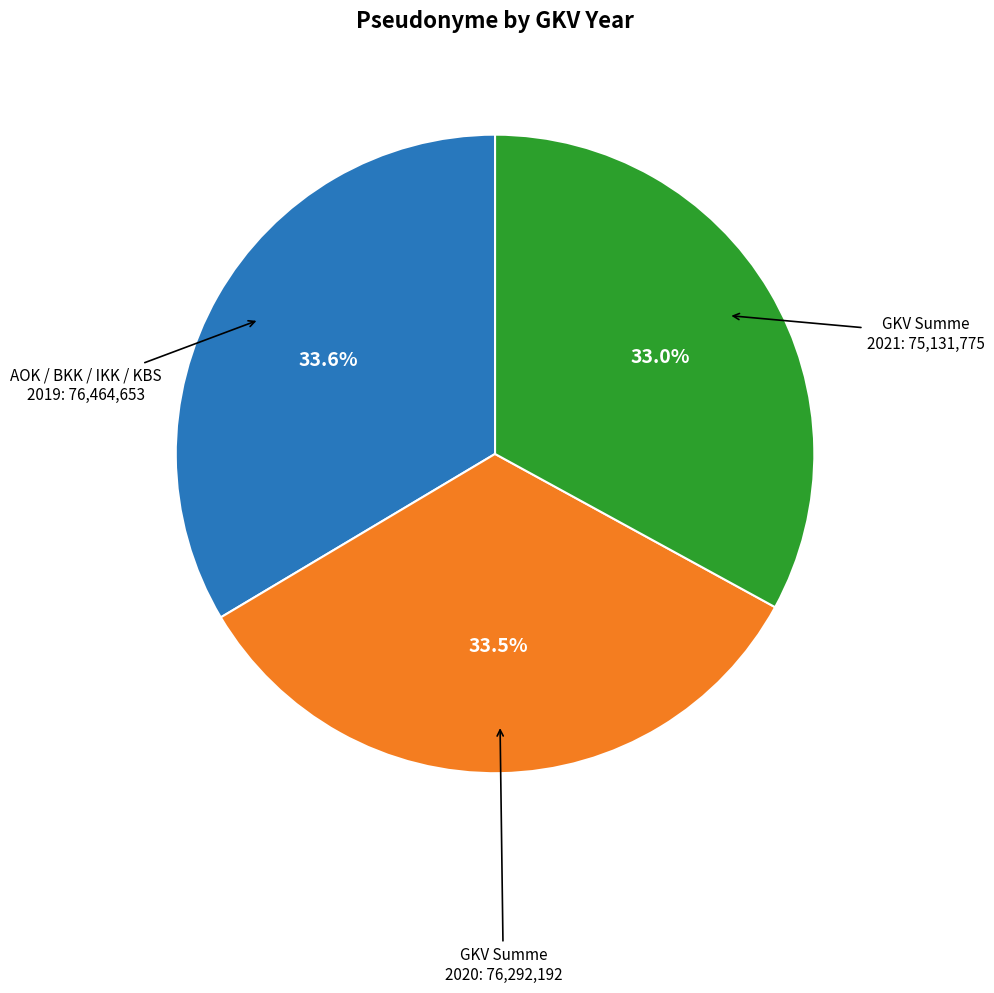

Is there any slice that represents more than half of the pie?

No